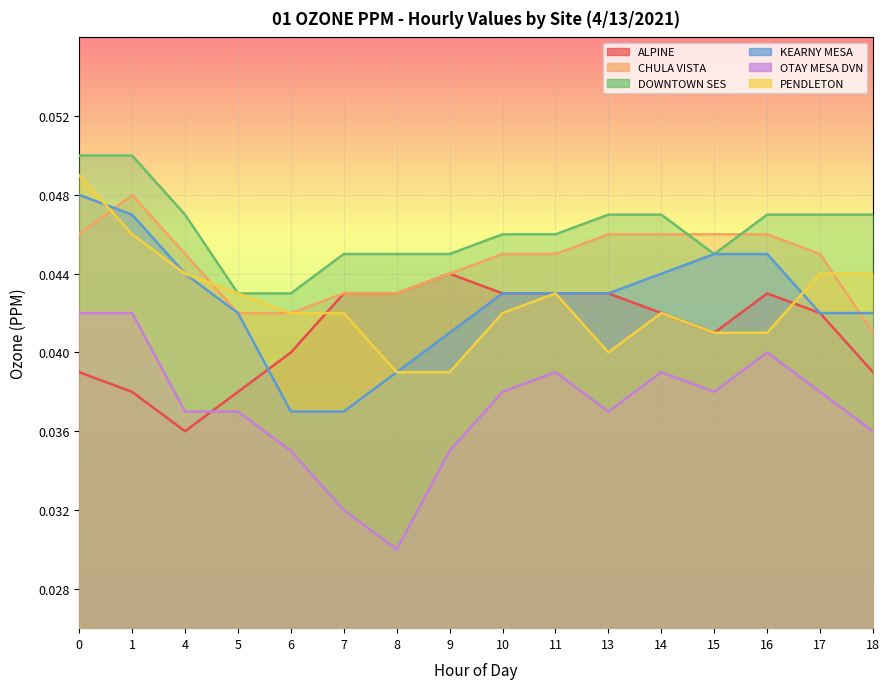

True or false: OTAY MESA DVN and ALPINE intersect in this chart.

True